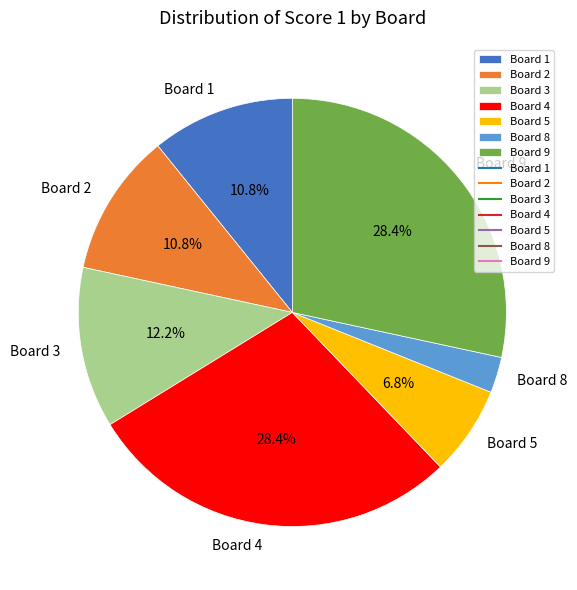

To the nearest percent, what is the difference between the largest and smallest slice percentages?

26%